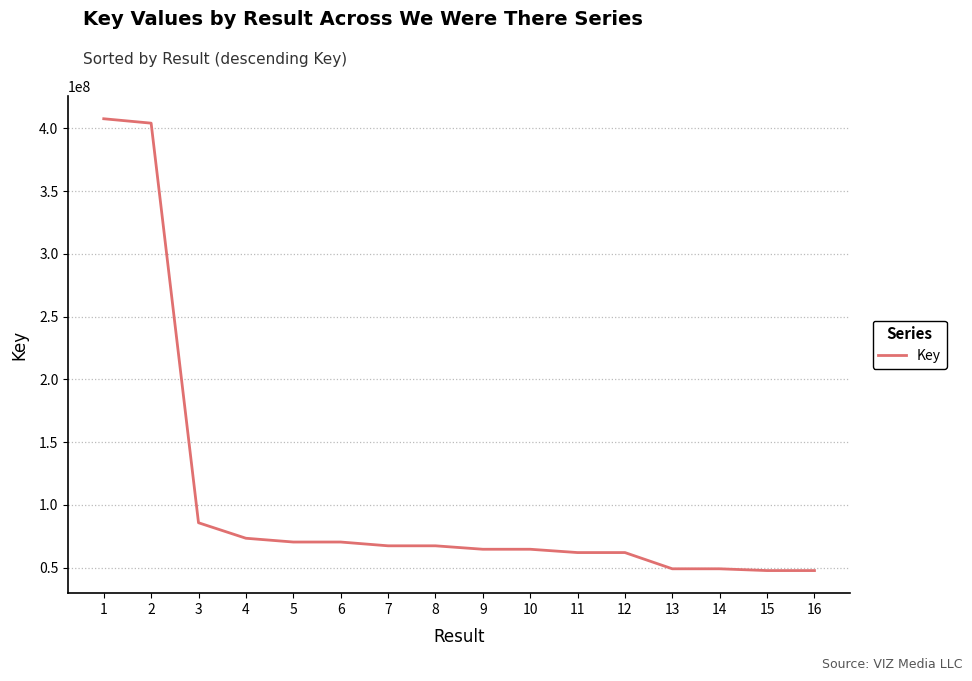

What is the greatest value displayed?

407649837